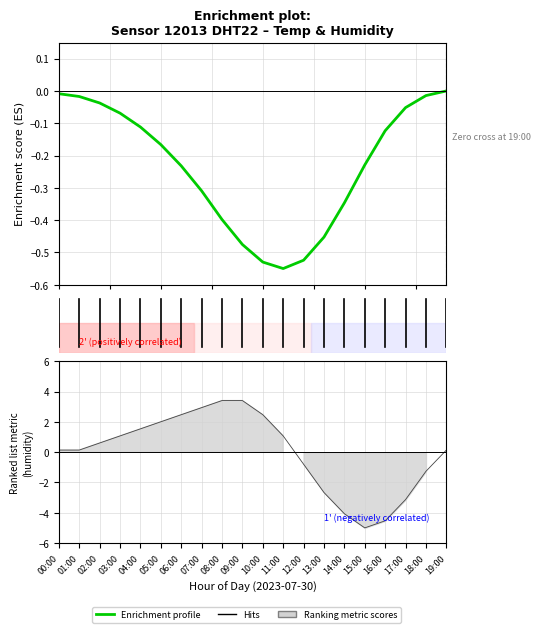

At which label does Enrichment profile first exceed 0?

19